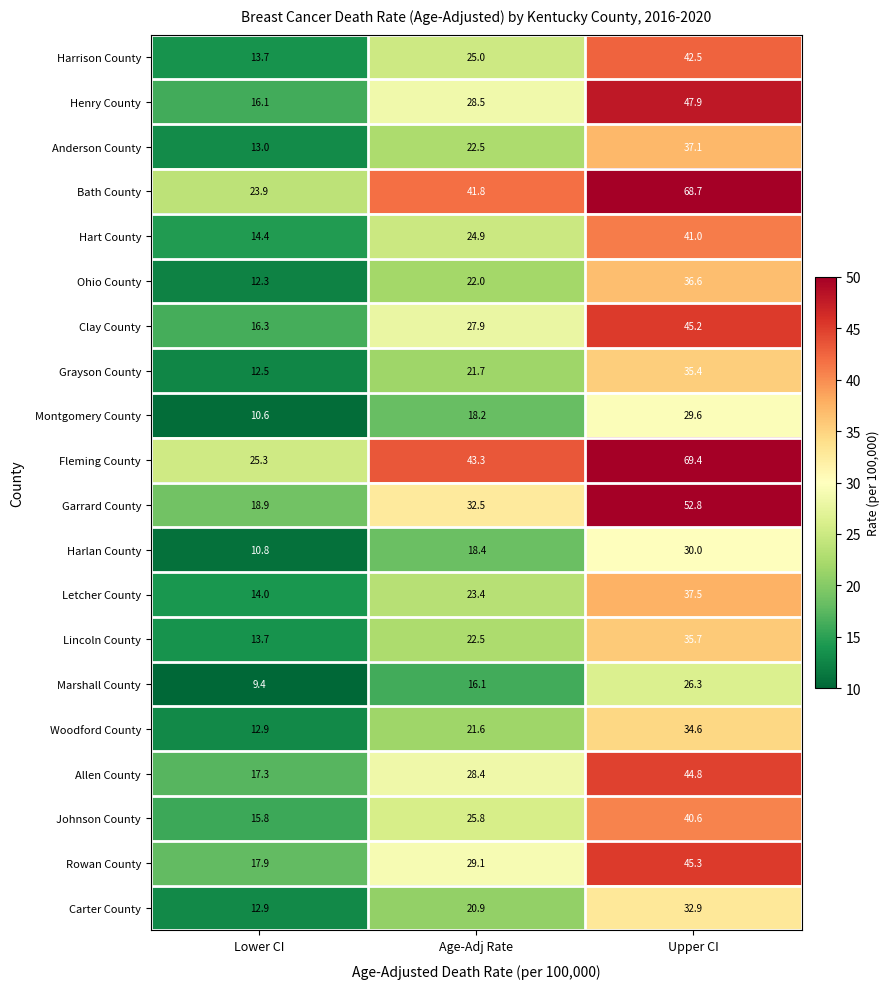

At which category does the chart reach its minimum across all series?

Lower CI